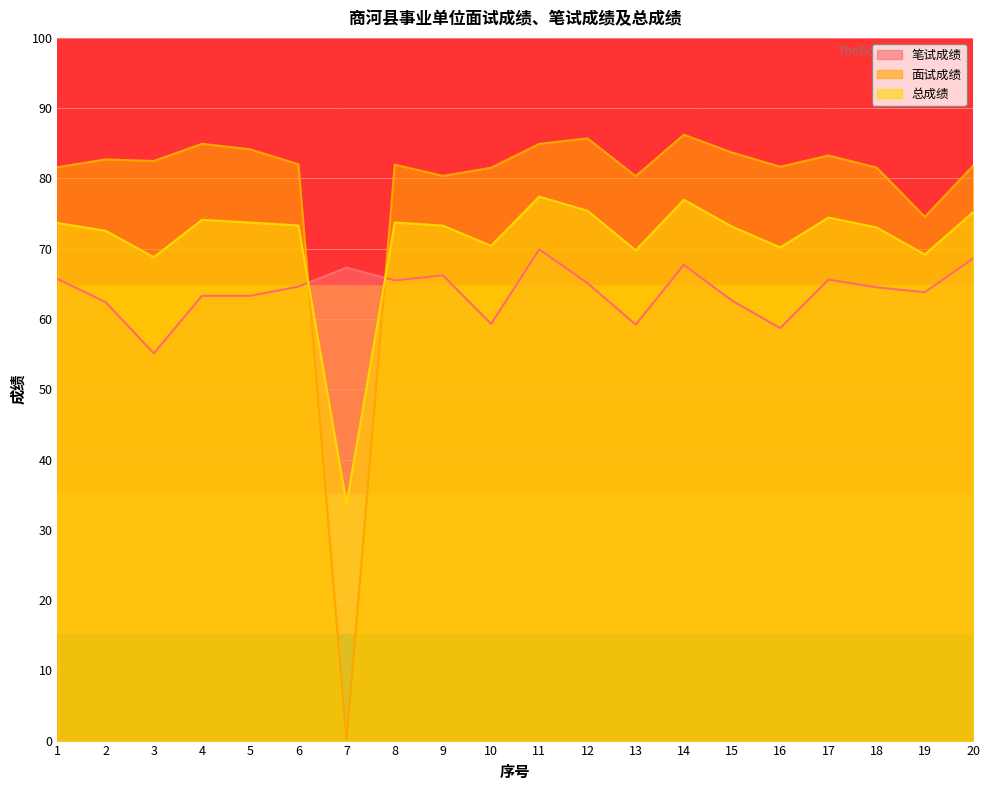

How many lines are shown in the chart?

3